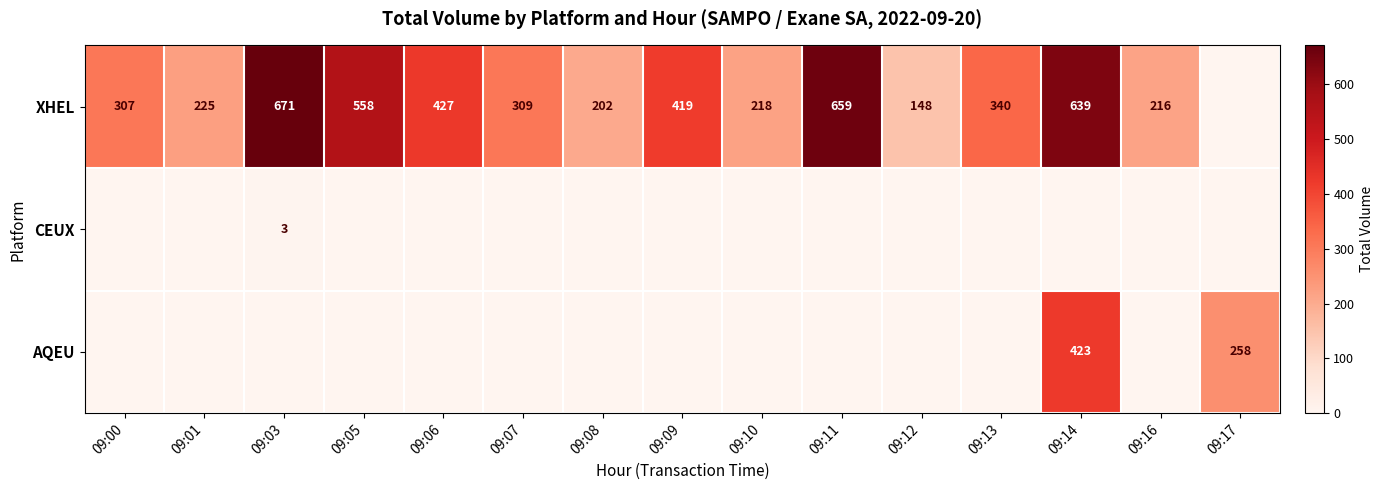

The XHEL series shows 419 at 09:09. True or false?

True